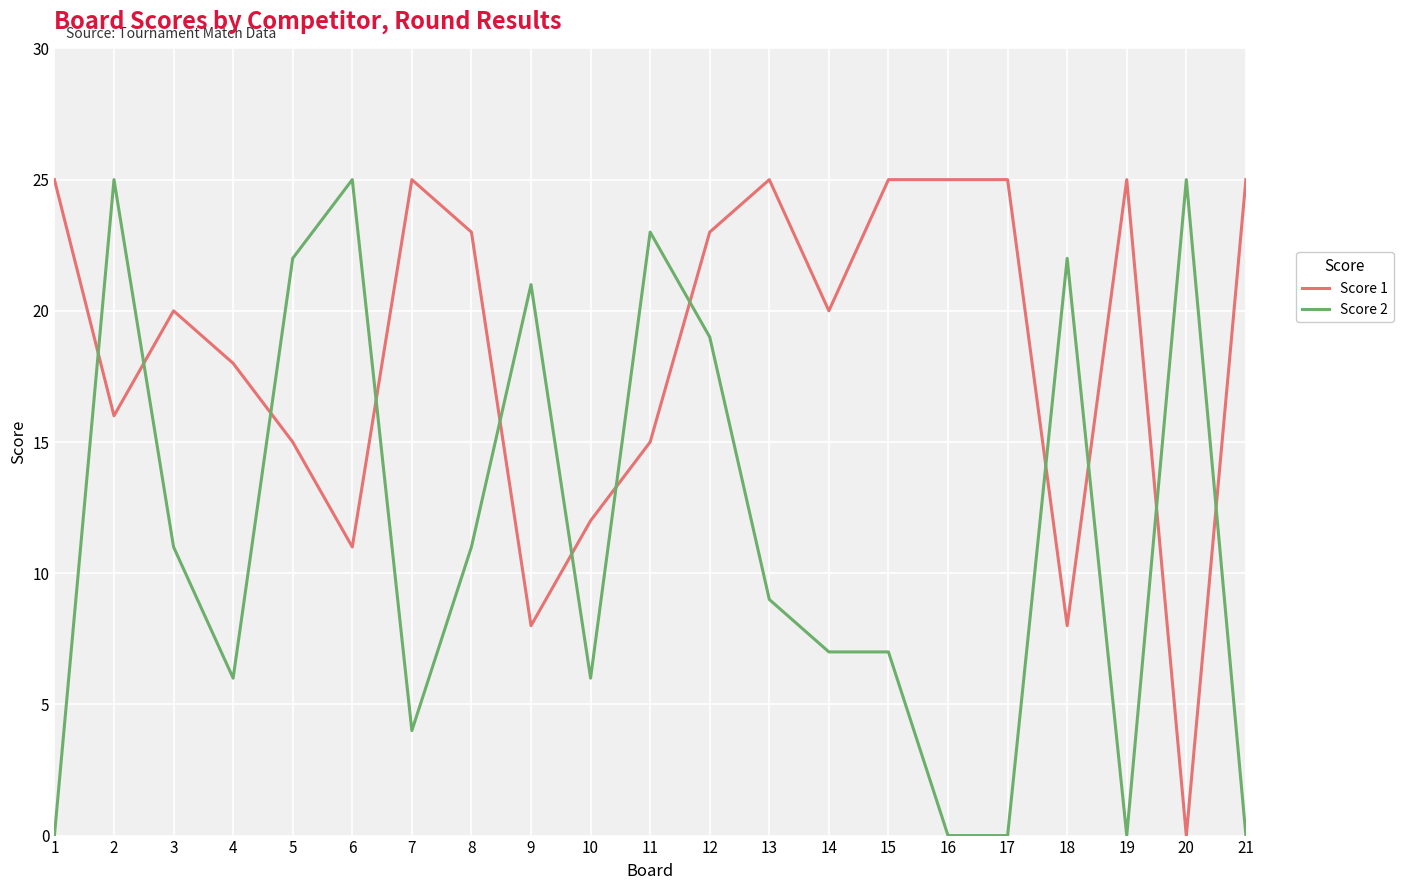

Reading right to left, what are all the values shown in this chart?

Score 1: 25	0	25	8	25	25	25	20	25	23	15	12	8	23	25	11	15	18	20	16	25
Score 2: 0	25	0	22	0	0	7	7	9	19	23	6	21	11	4	25	22	6	11	25	0